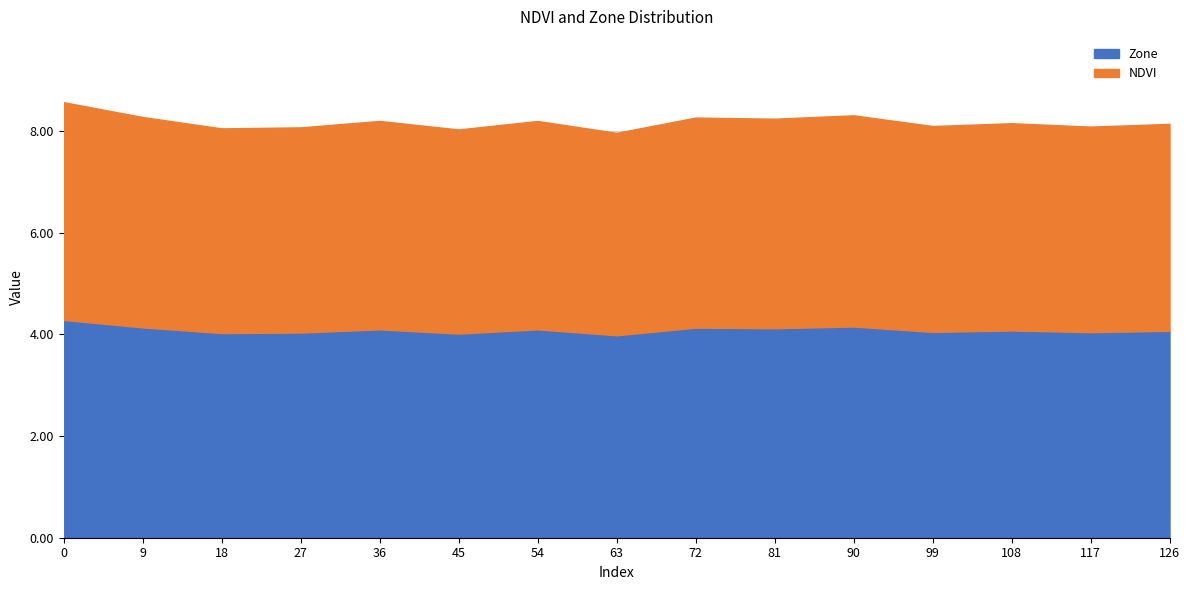

How many lines are shown in the chart?

2